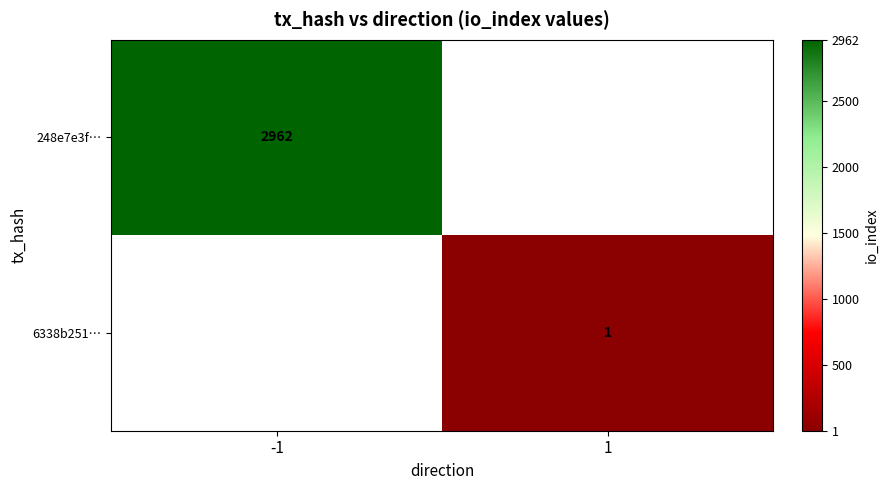

What is the difference between the highest and lowest values at 1?

1